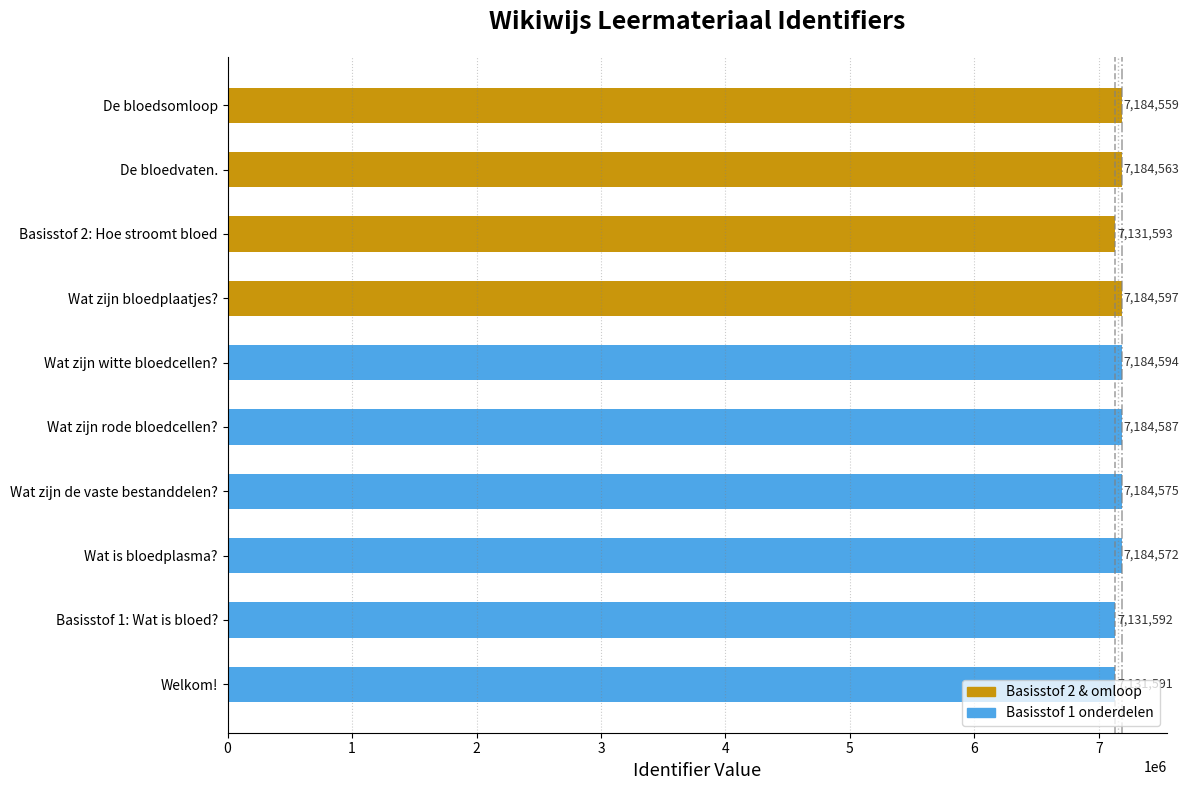

What is the ratio of the value at Wat is bloedplasma? to the value at Welkom!?

1.0